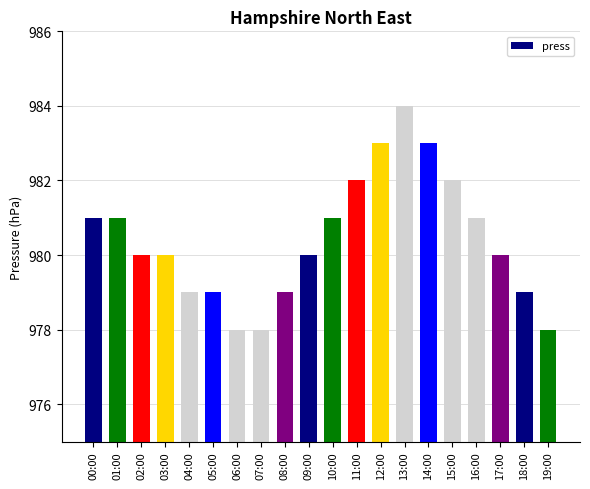

What is the difference between the values at 12:00 and 05:00?

4